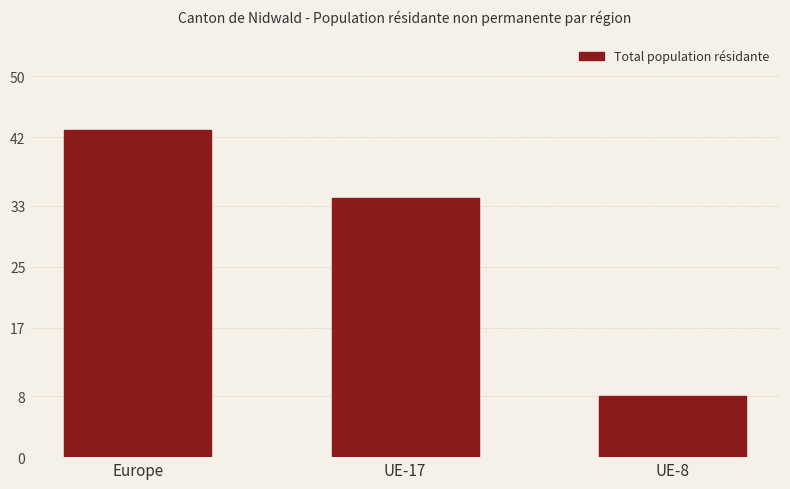

Reading left to right, transcribe all the data shown in this chart.

Europe=43	UE-17=34	UE-8=8